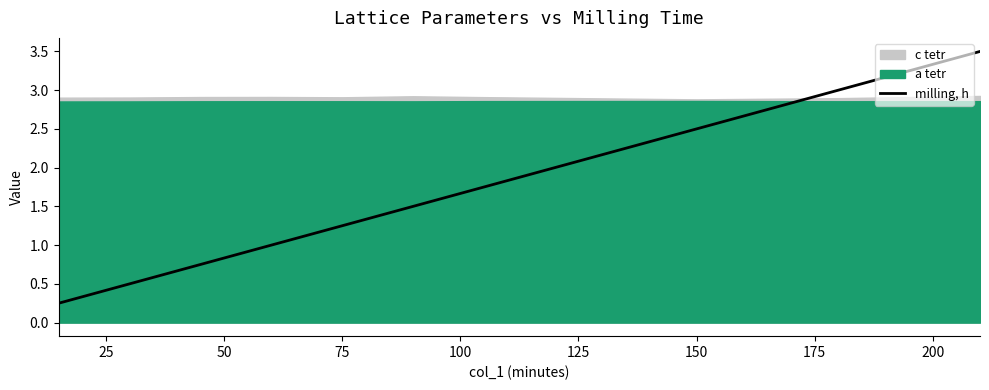

What is the highest value of the milling, h series?

3.5